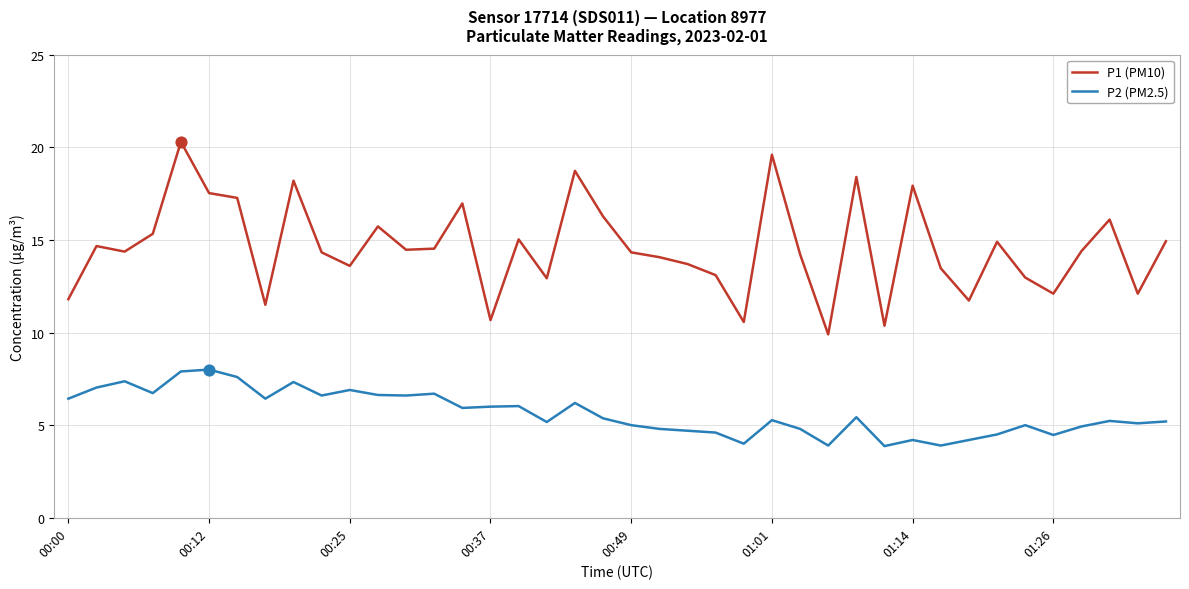

Which series has the largest total across all categories?

P1 (PM10)